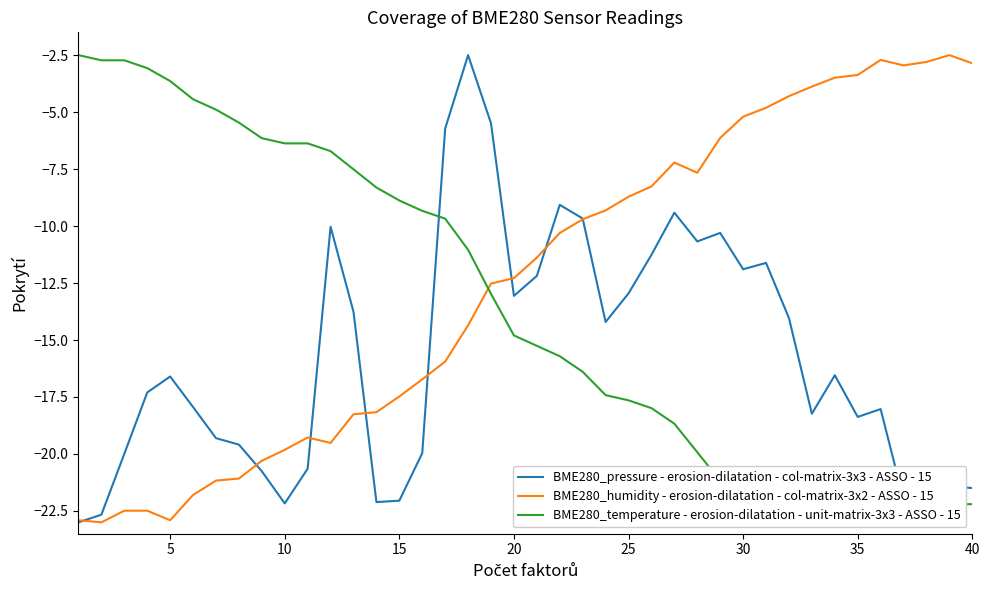

How many values in the BME280_pressure - erosion-dilatation - col-matrix-3x3 - ASSO - 15 series exceed -16?

18